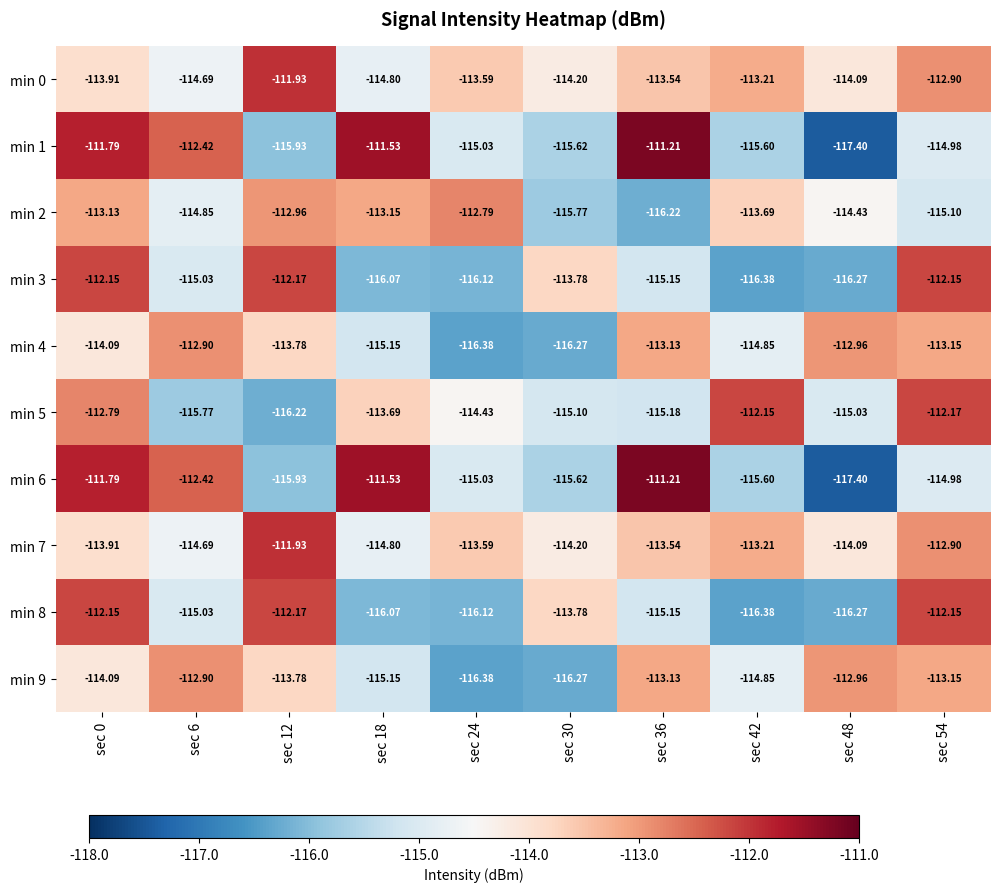

Is the value of min 1 at sec 18 greater than the value of min 9 at sec 54?

Yes